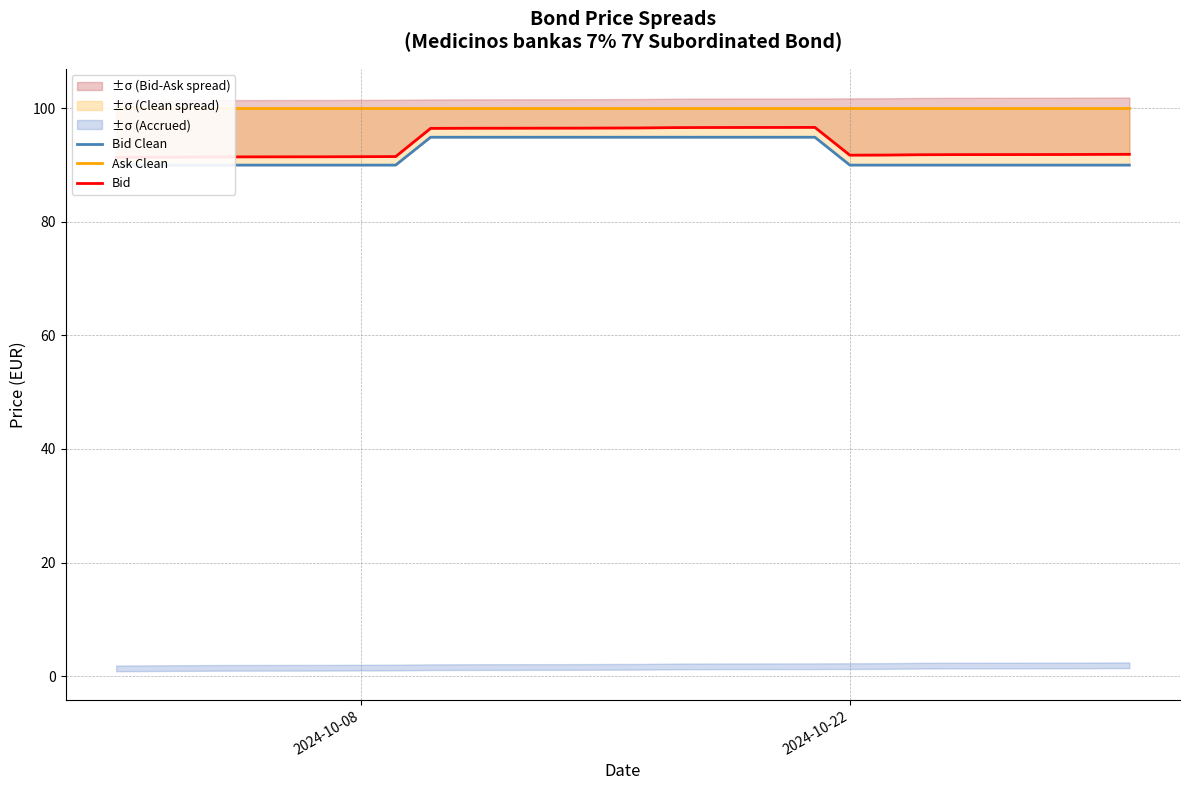

What is the value of the Bid Clean point at the 1st from the left?

90.0